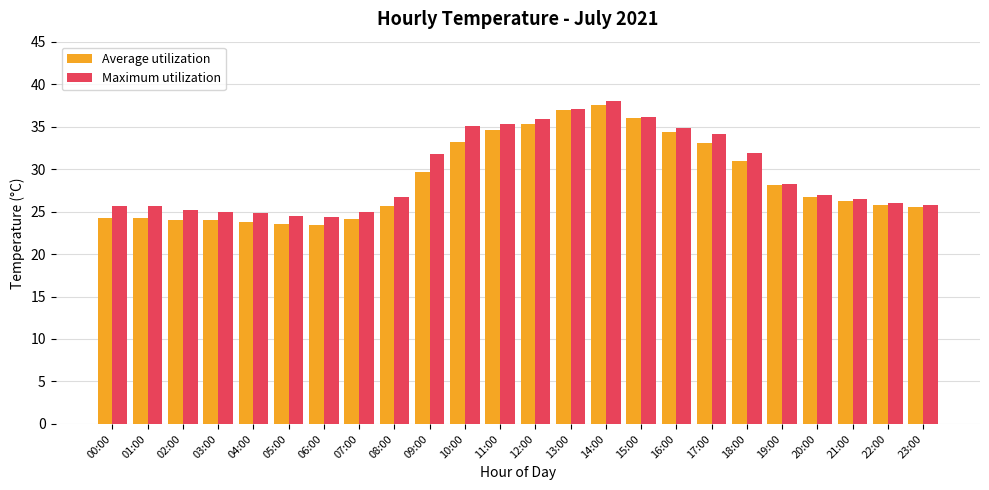

Which series has the widest spread of values?

Average utilization